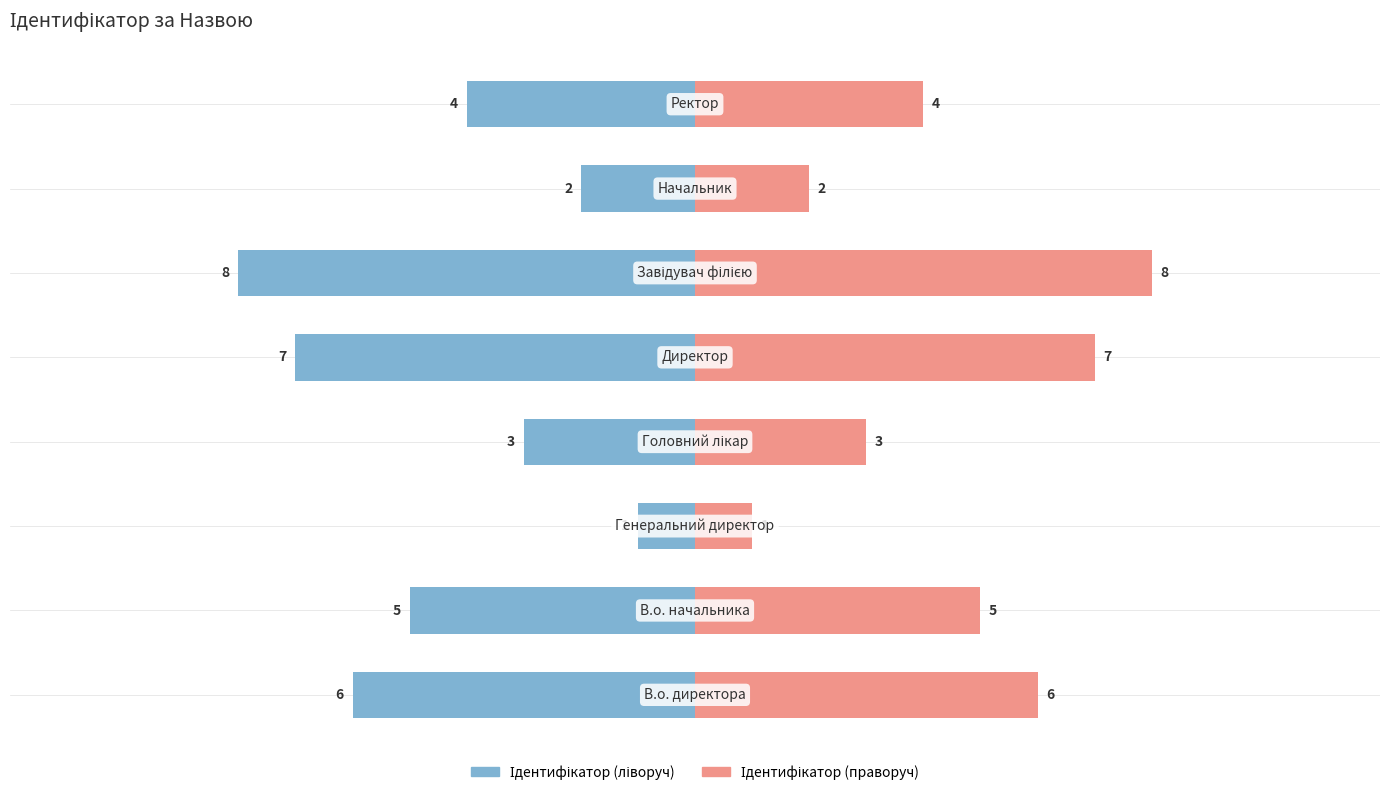

Count the number of data series in this chart.

2